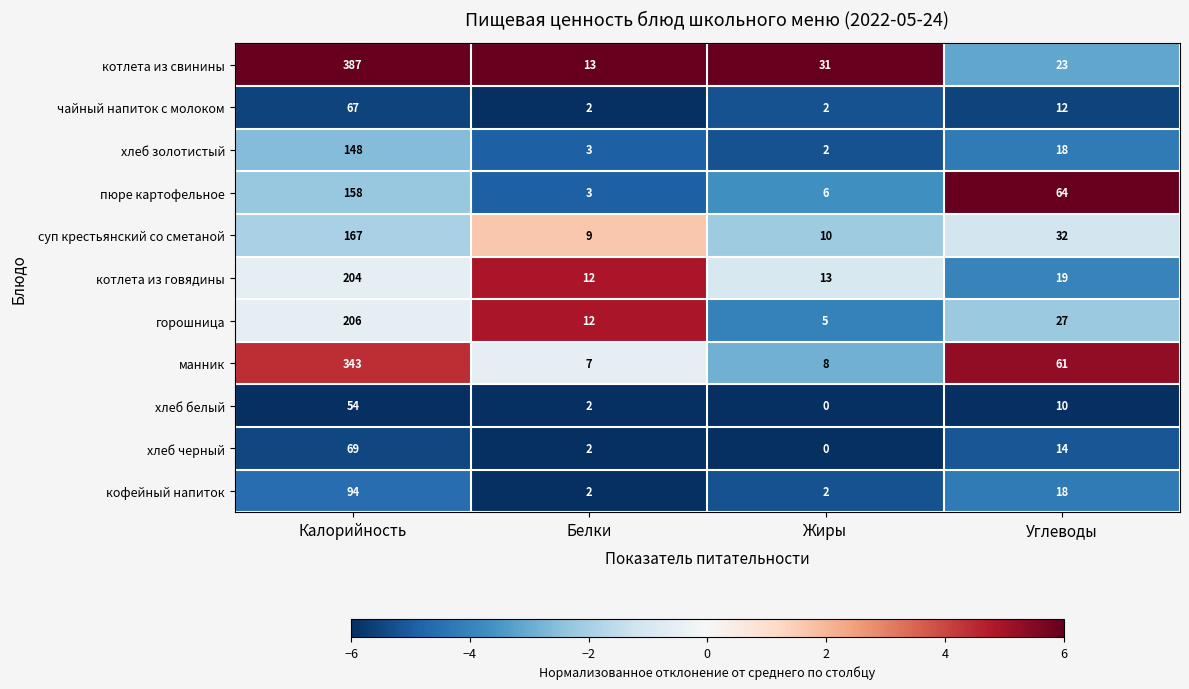

What is the greatest value displayed?

387